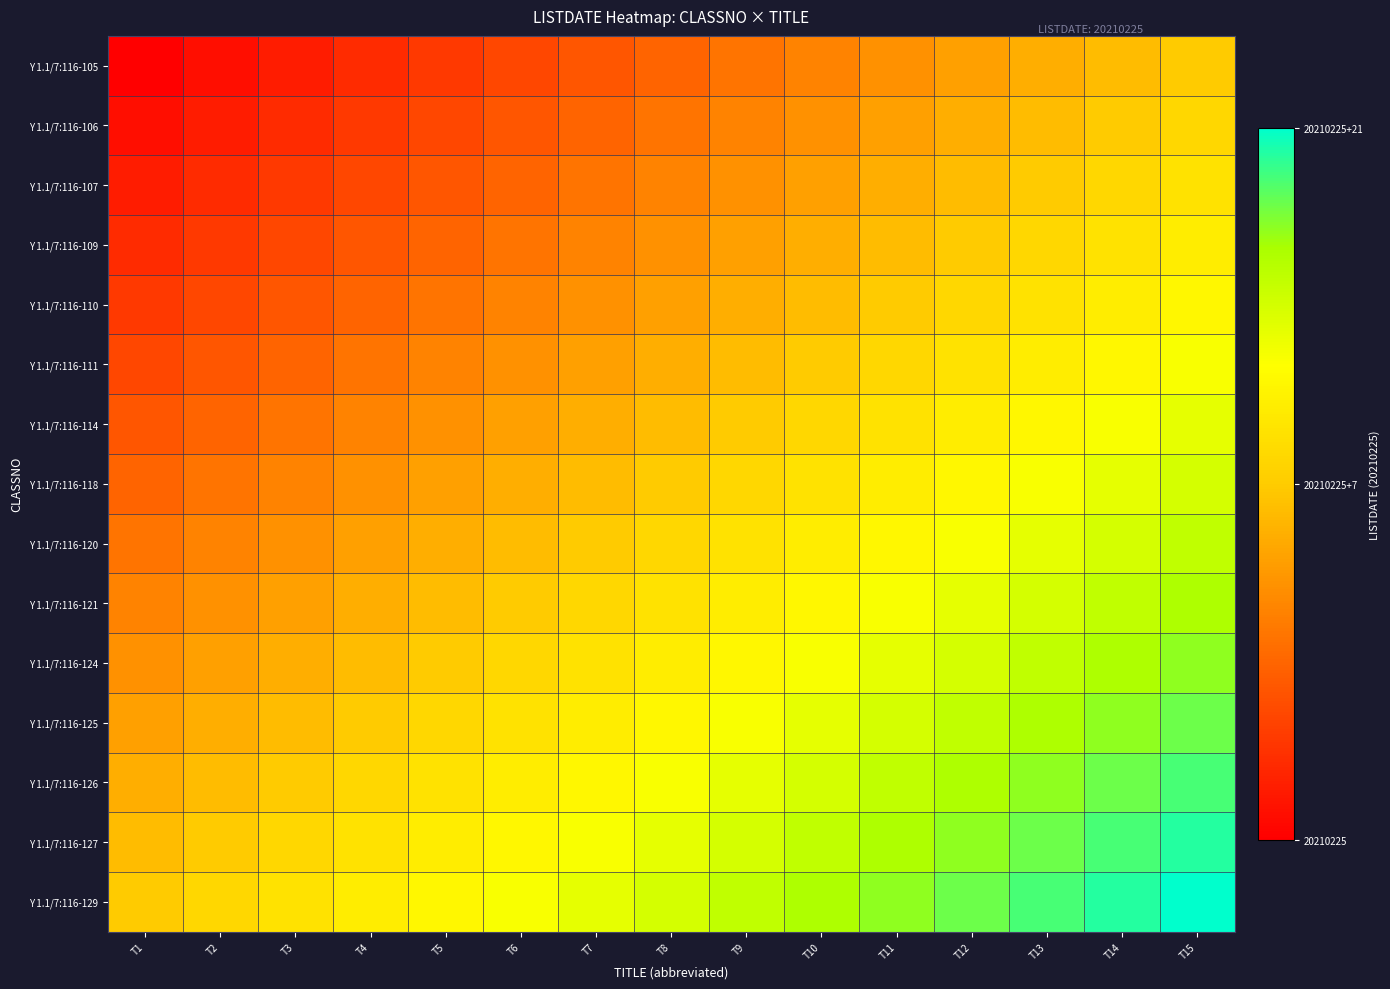

Which series has the largest total across all categories?

Y 1.1/7:116-129